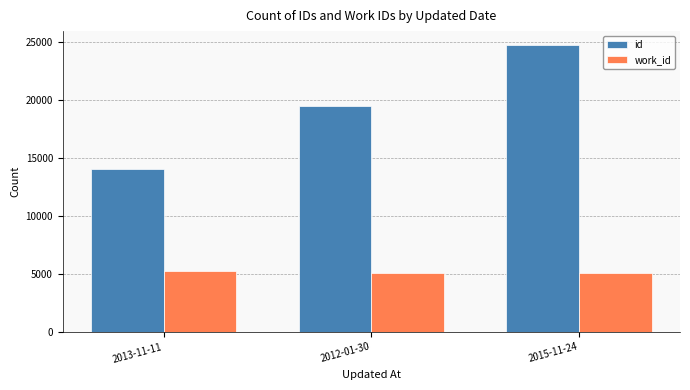

What position from the left is 2015-11-24?

3